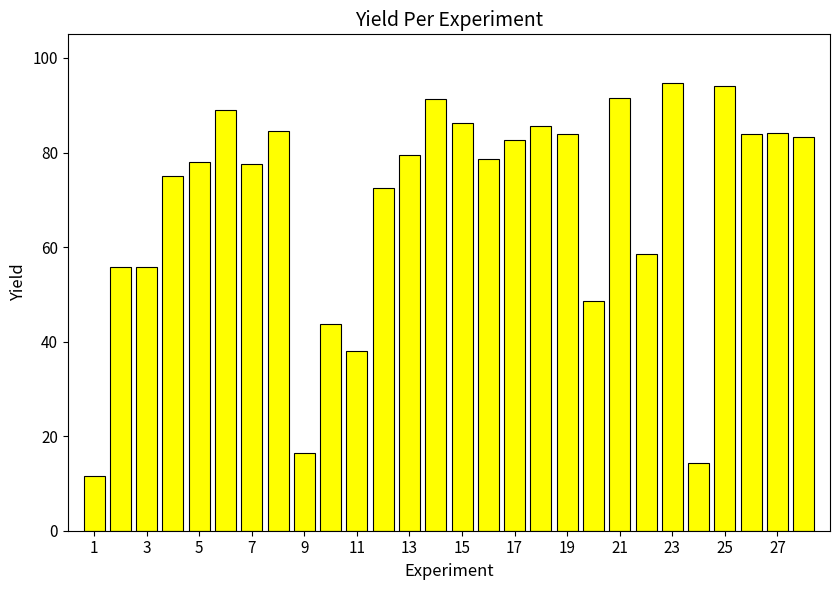

What is the average value?

69.2